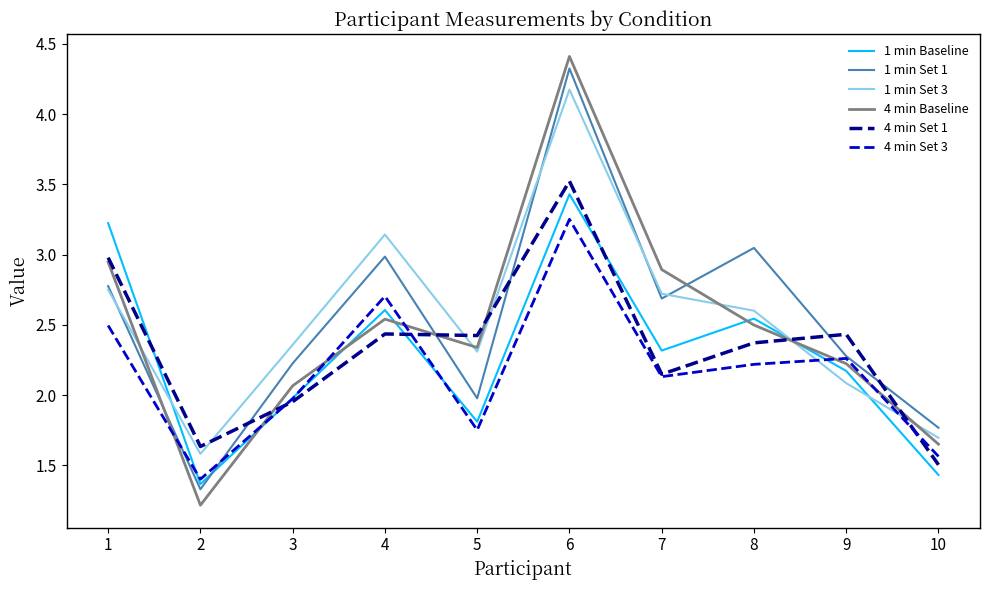

What is the difference between the maximum and minimum values in the 4 min Baseline series?

3.2